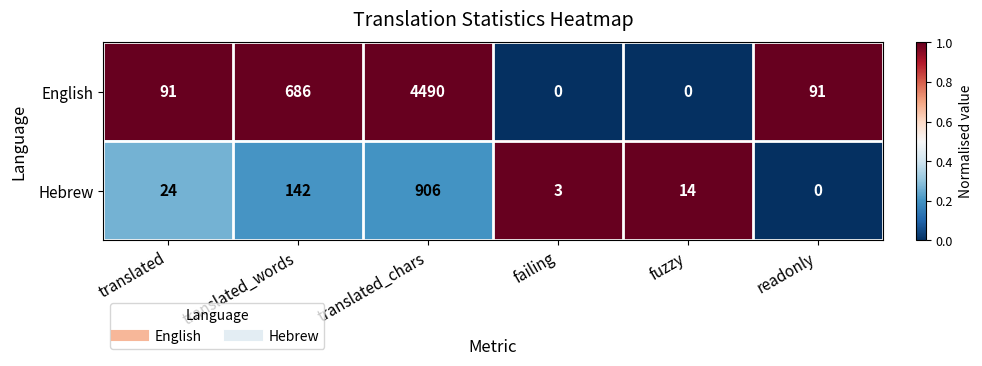

Reading right to left, transcribe all the data shown in this chart.

English: 91	0	0	4490	686	91
Hebrew: 0	14	3	906	142	24